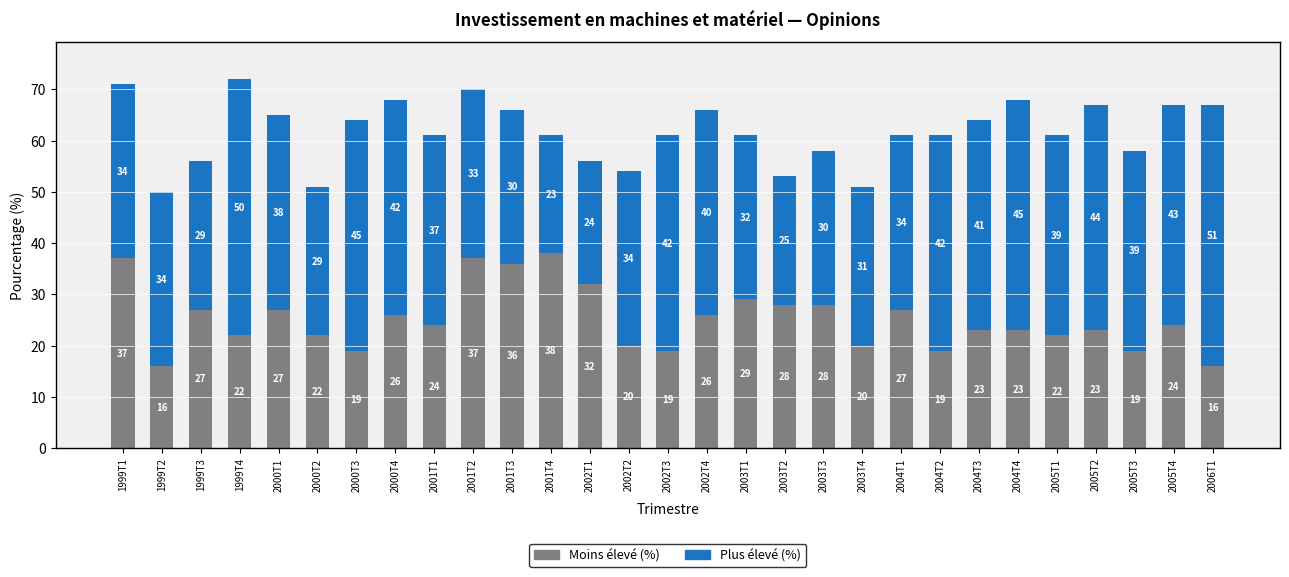

What is the difference between the maximum and minimum values in the Moins élevé (%) series?

22